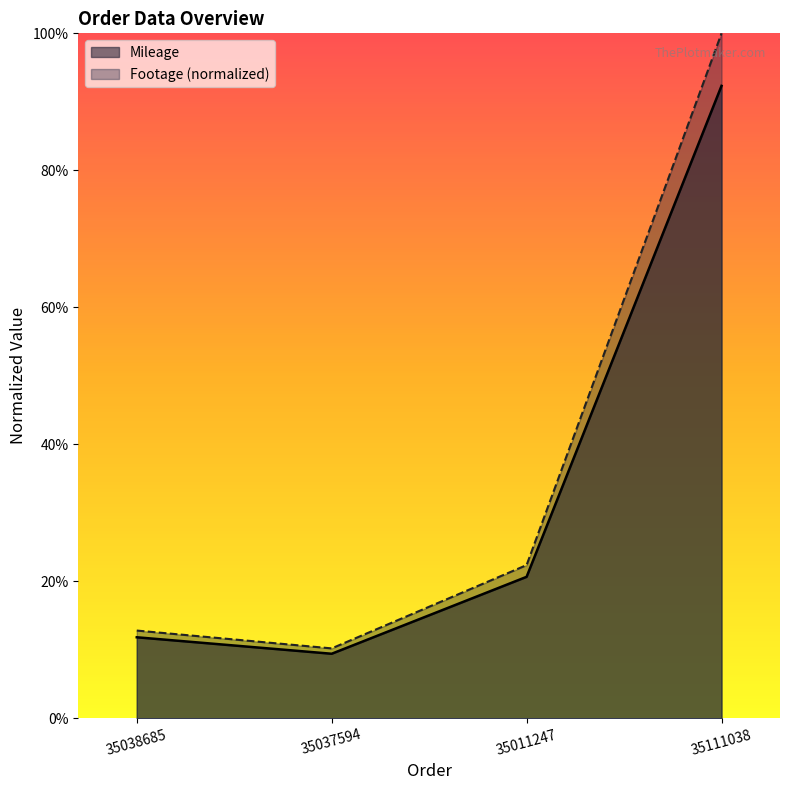

What is the difference between the highest and lowest values at 35111038?

0.1